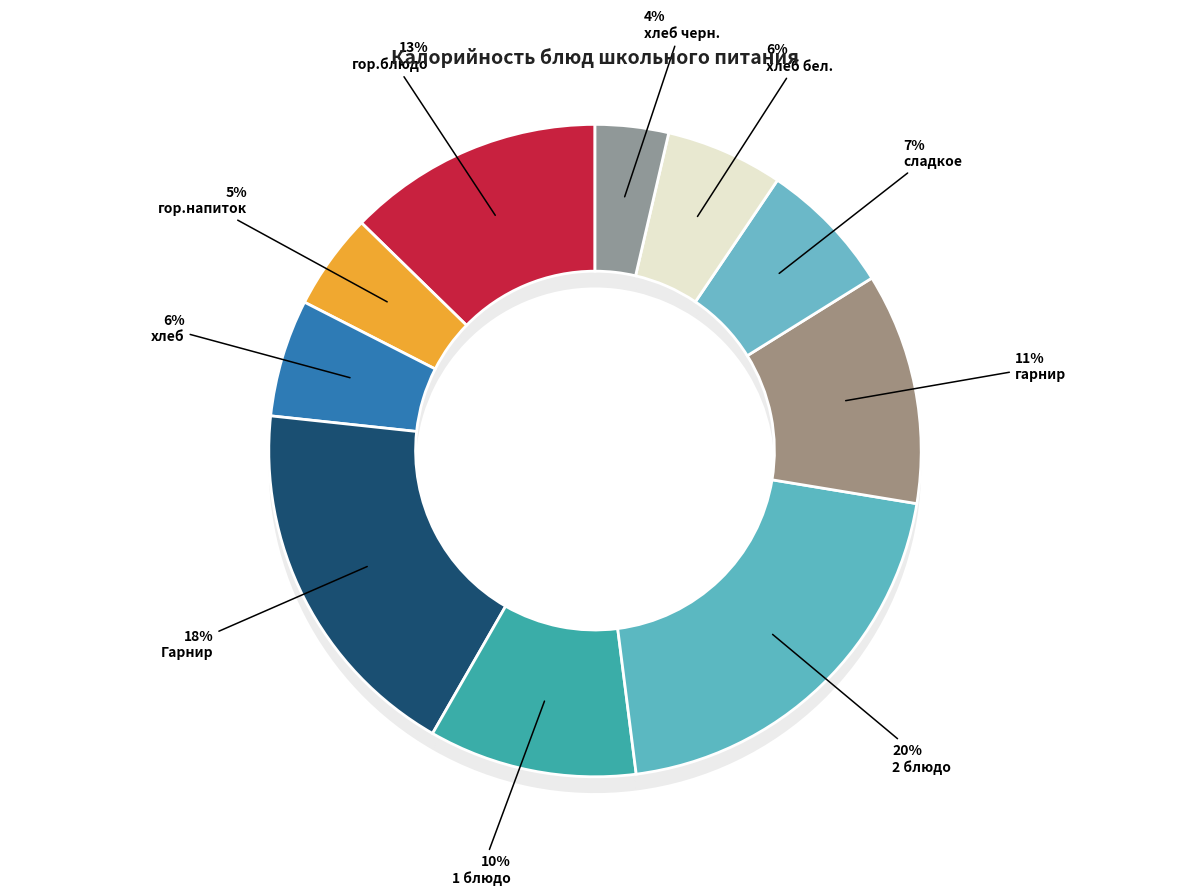

True or false: 1 блюдо accounts for 10% of the total.

True